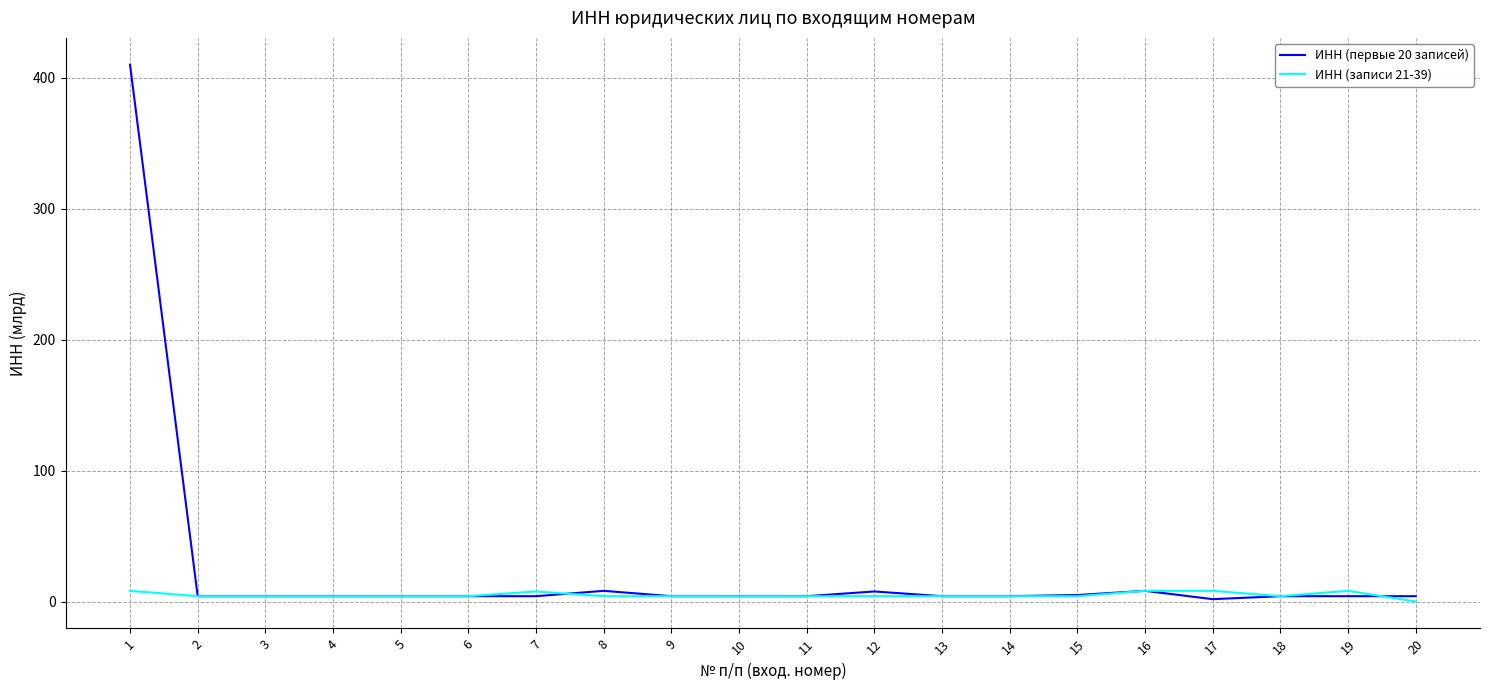

Is this an area chart (filled region under the line)?

No